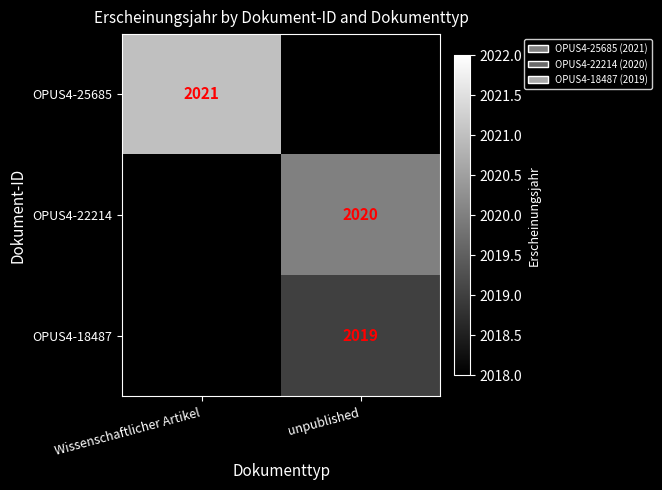

Is it true that OPUS4-18487 equals 3045 at unpublished?

False